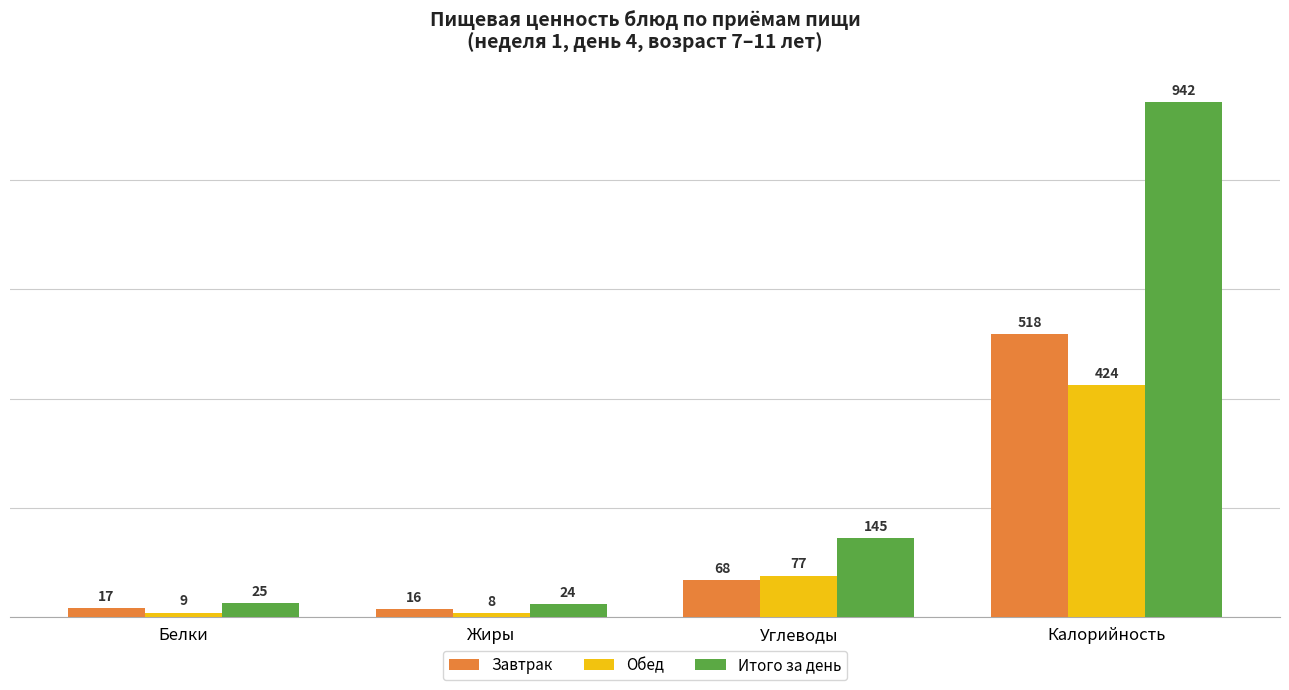

What are all the series names shown in the legend?

Завтрак, Обед, Итого за день